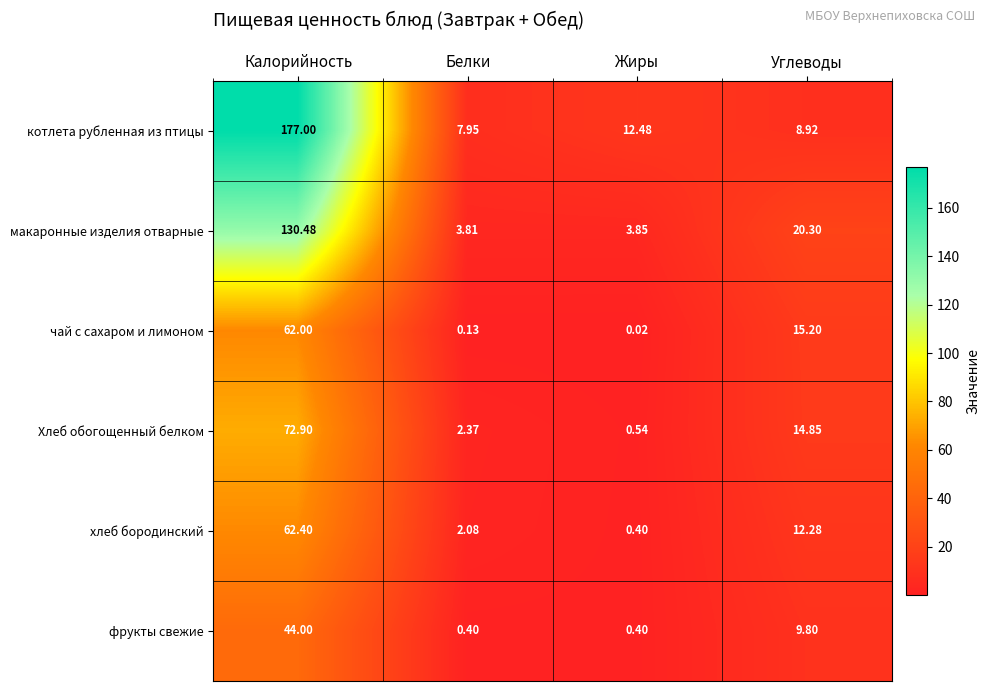

Where does the чай с сахаром и лимоном series first go above 15?

Калорийность